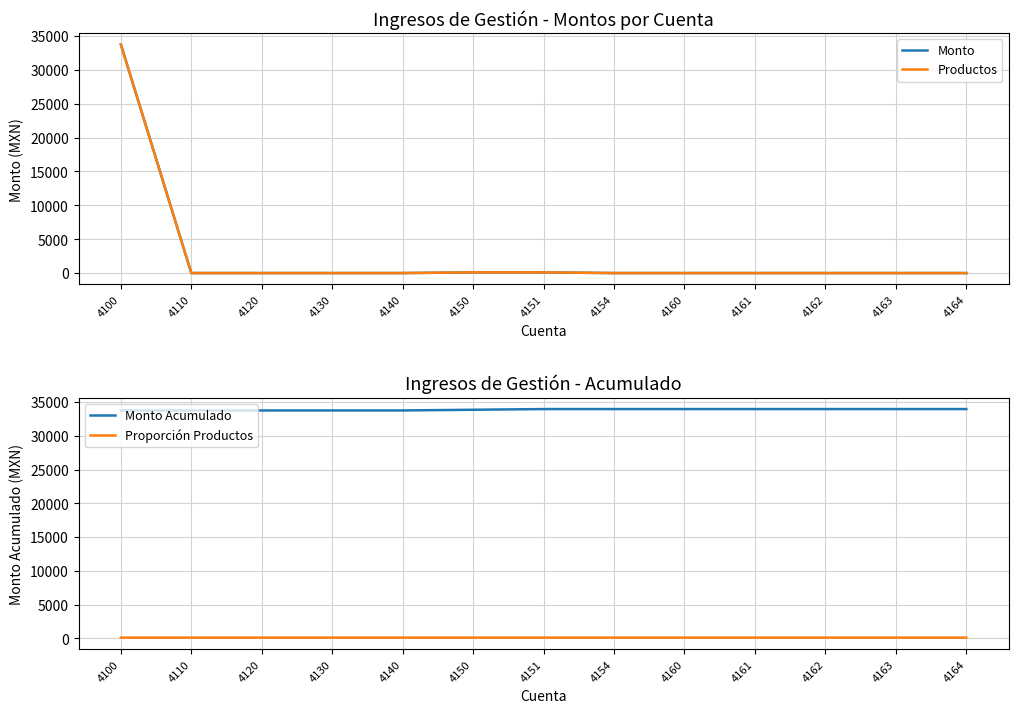

Reading left to right, what are all the values shown in this chart?

Monto: 4100=33751.5	4110=0.0	4120=0.0	4130=0.0	4140=0.0	4150=102.5	4151=102.5	4154=0.0	4160=0.0	4161=0.0	4162=0.0	4163=0.0	4164=0.0
Productos: 4100=33751.5	4110=0.0	4120=0.0	4130=0.0	4140=0.0	4150=102.5	4151=102.5	4154=0.0	4160=0.0	4161=0.0	4162=0.0	4163=0.0	4164=0.0
Monto Acumulado: 4100=33751.5	4110=33751.5	4120=33751.5	4130=33751.5	4140=33751.5	4150=33853.9	4151=33956.4	4154=33956.4	4160=33956.4	4161=33956.4	4162=33956.4	4163=33956.4	4164=33956.4
Proporción Productos: 4100=101.3	4110=101.3	4120=101.3	4130=101.3	4140=101.3	4150=101.6	4151=101.9	4154=101.9	4160=101.9	4161=101.9	4162=101.9	4163=101.9	4164=101.9